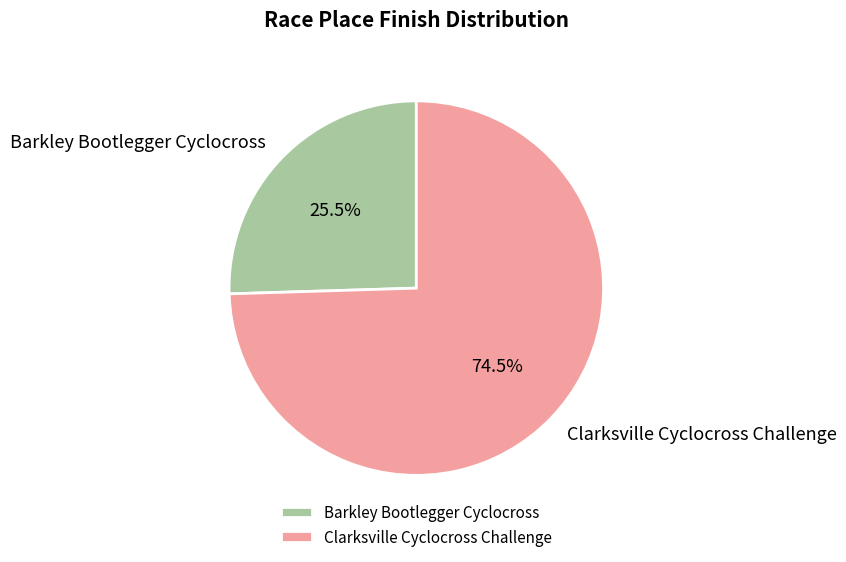

What is the ratio of the value at Clarksville Cyclocross Challenge to the value at Barkley Bootlegger Cyclocross?

2.9